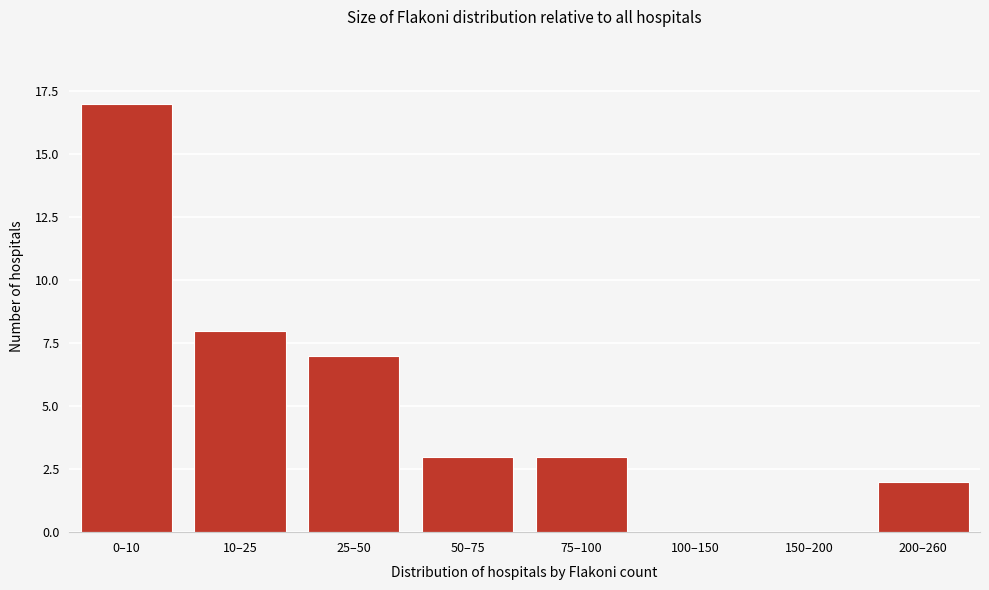

Reading left to right, extract all data points from this chart.

0–10=17	10–25=8	25–50=7	50–75=3	75–100=3	100–150=0	150–200=0	200–260=2